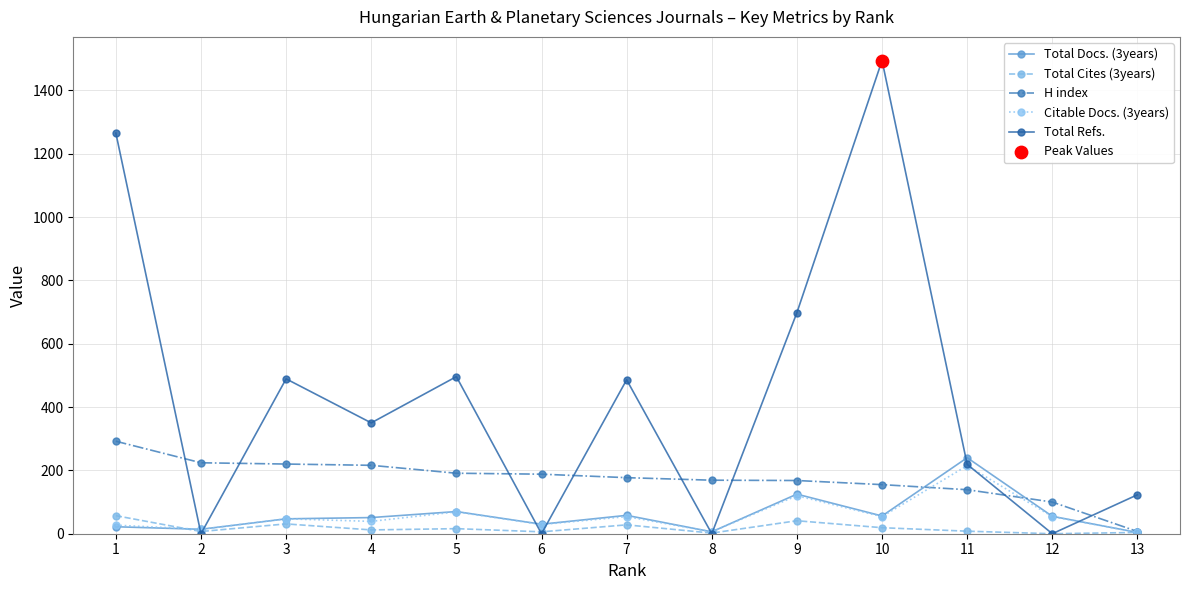

What is the greatest value displayed?

1494